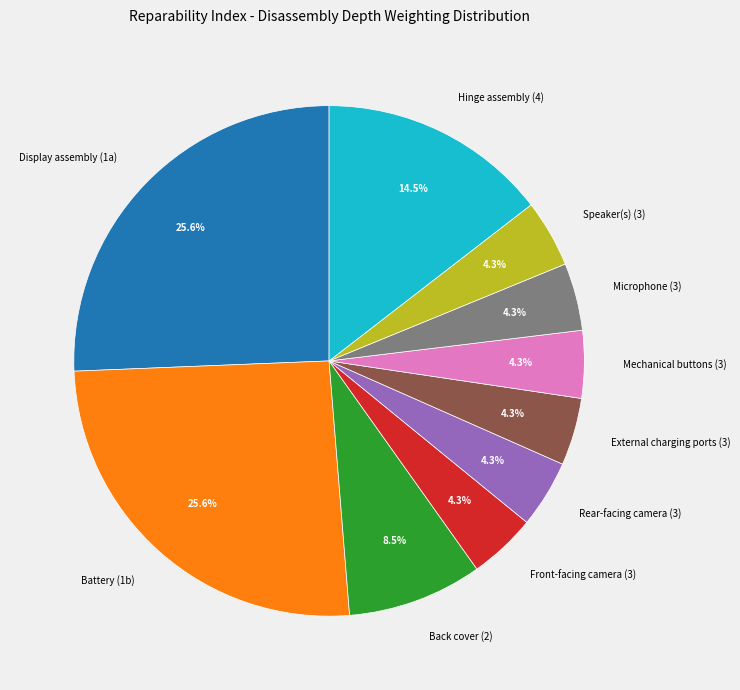

To the nearest percent, what is the average slice percentage?

10%